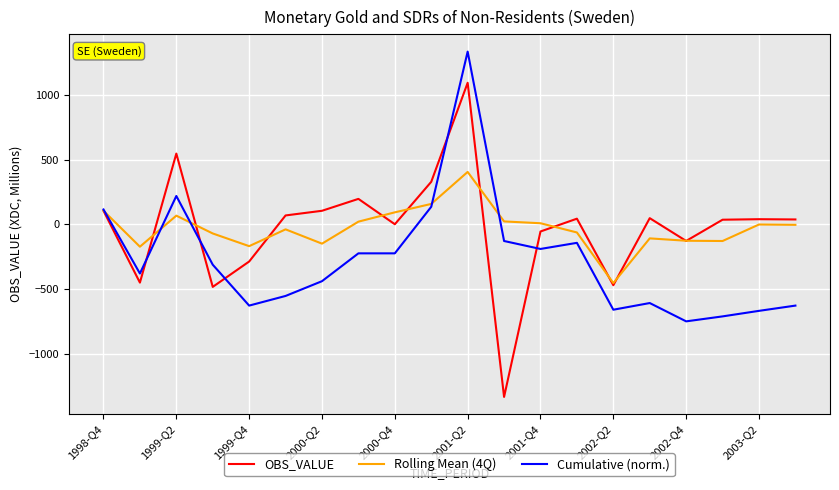

Which series has the widest spread of values?

OBS_VALUE